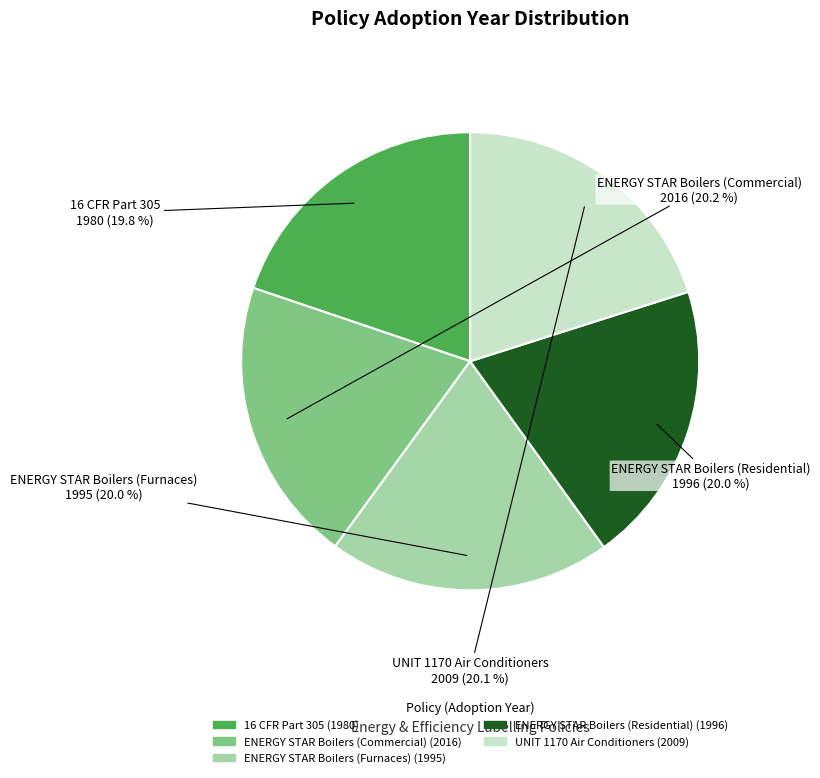

What is the ratio of the value at 16 CFR Part 305 to the value at UNIT 1170 Air Conditioners?

1.0